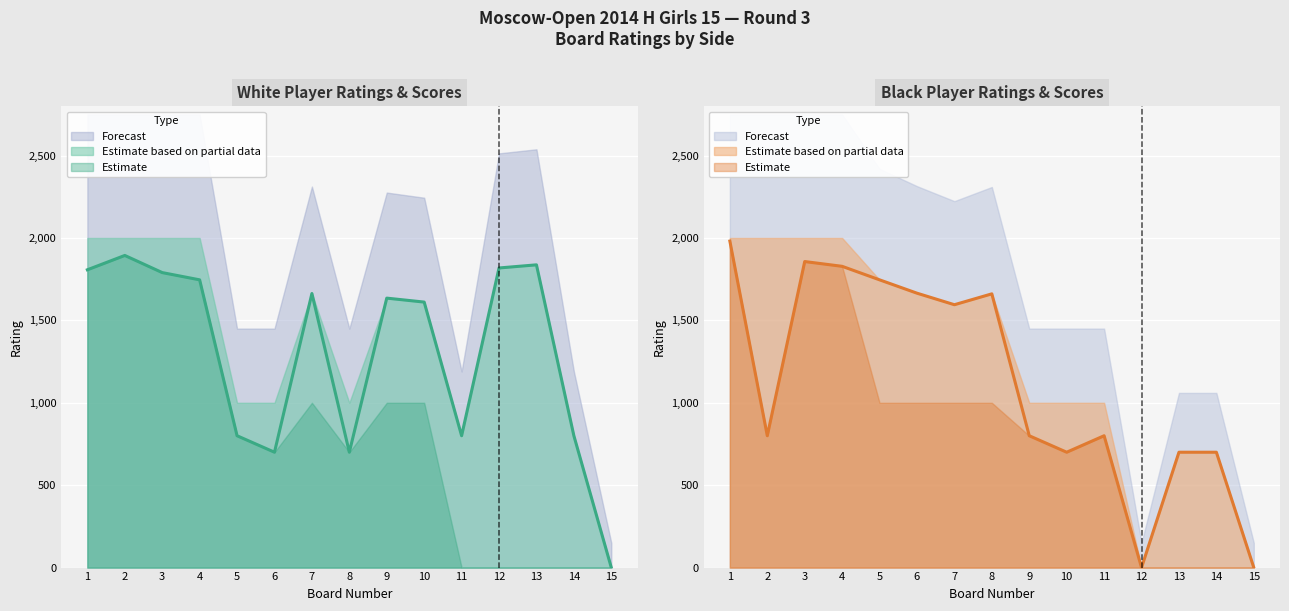

Where is the first local minimum for Black Rating?

2